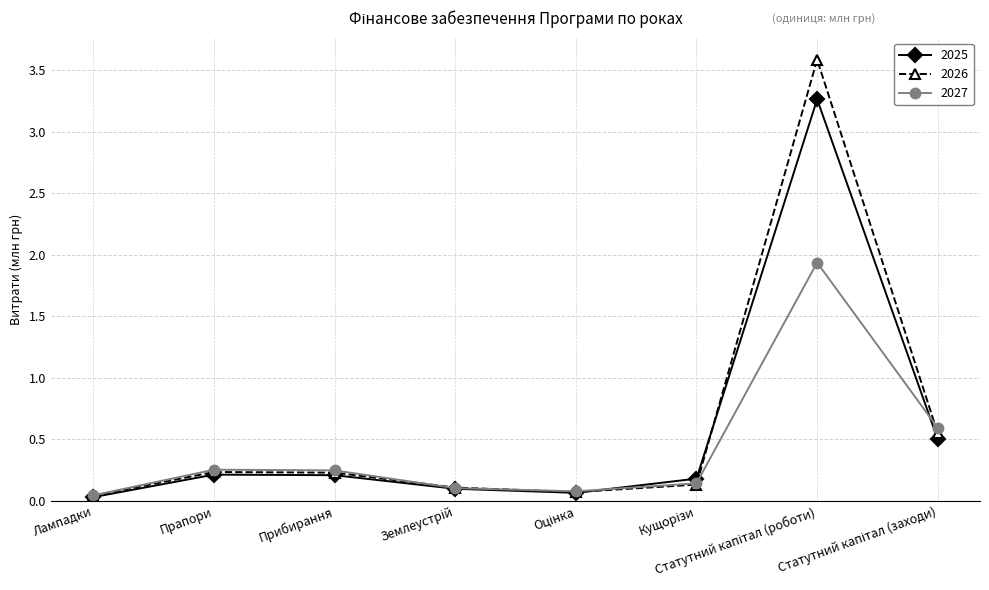

Which series has the largest range (max minus min)?

2026